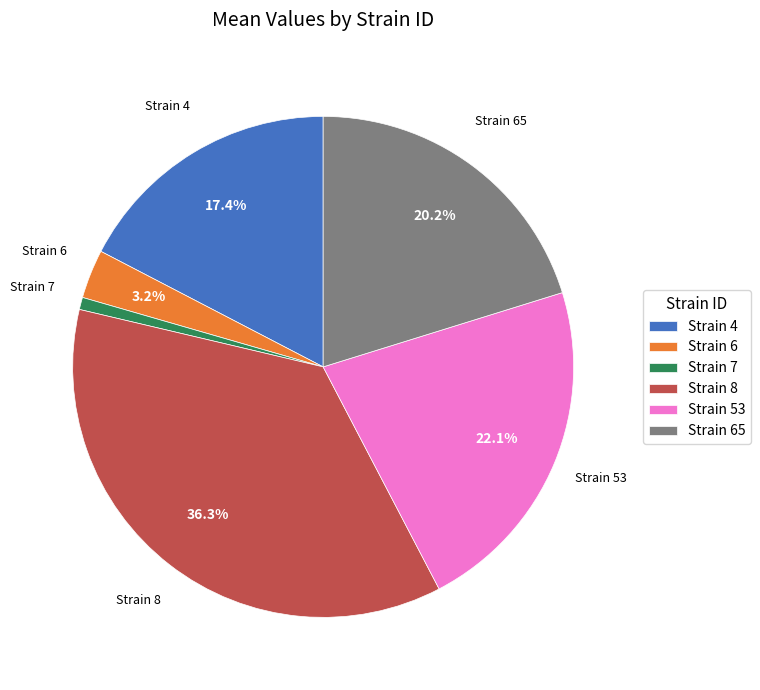

What is the ratio of the value at Strain 65 to the value at Strain 4?

1.2